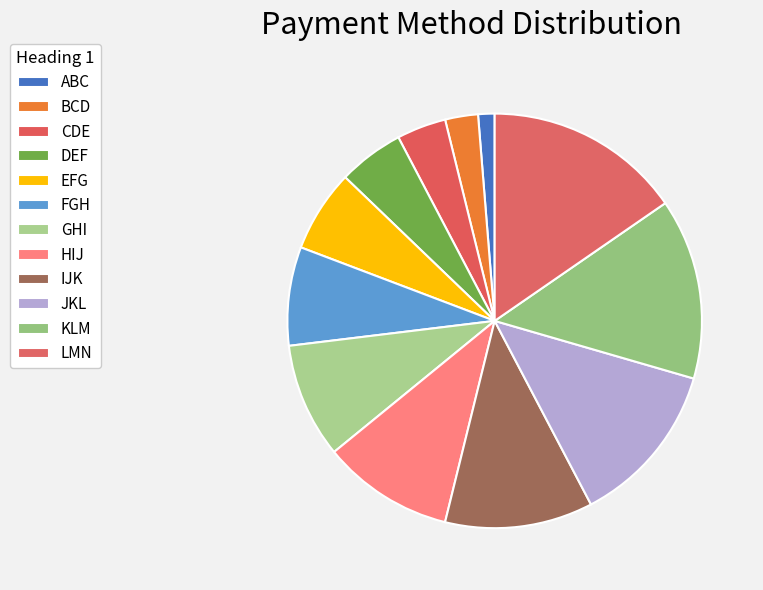

Does HIJ represent more than half of the total?

No